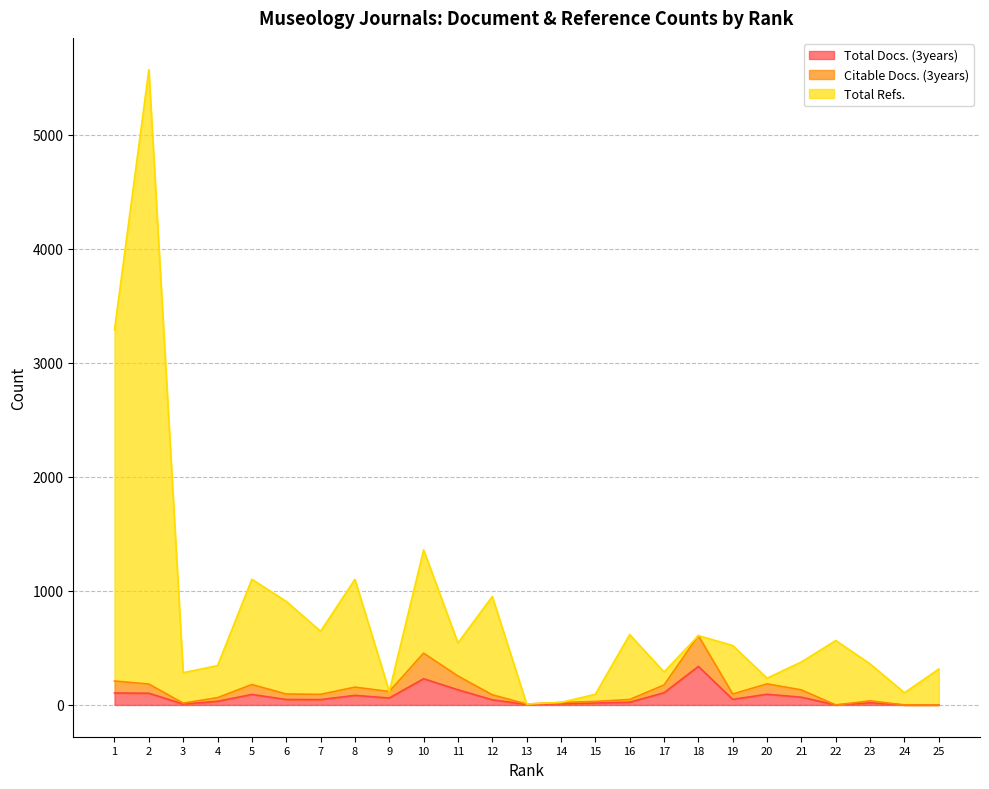

Which series changed the most between 12 and 25?

Total Refs.